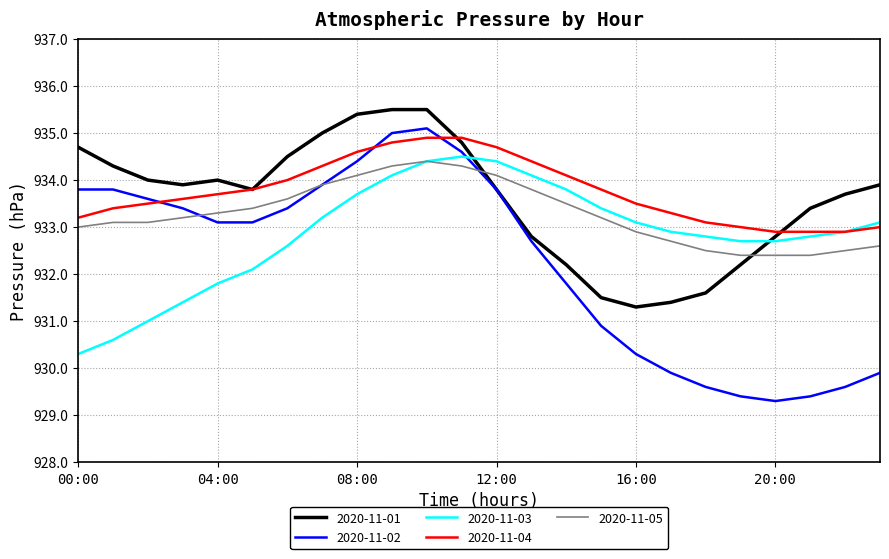

Does the chart display data point markers on the line(s)?

No